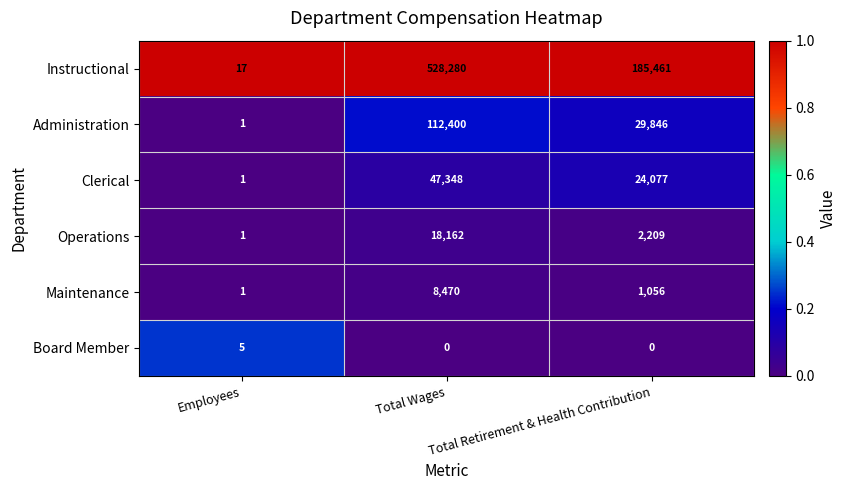

At Total Wages, list the series in order from largest to smallest.

Instructional, Administration, Clerical, Operations, Maintenance, Board Member